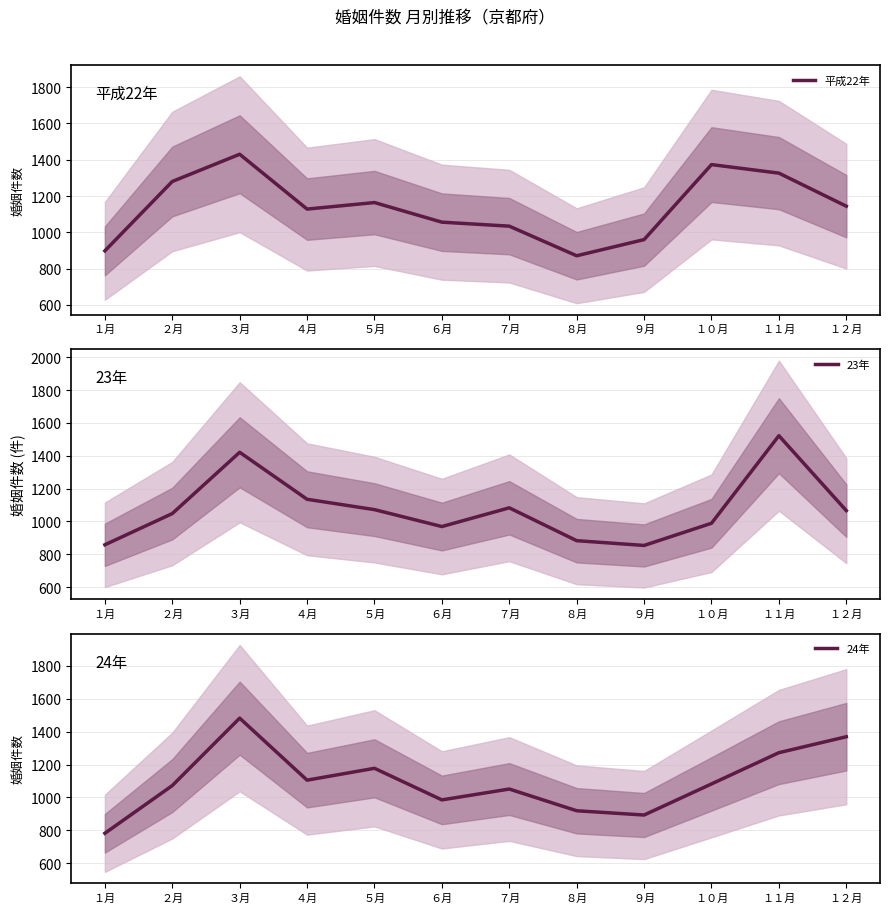

Rank the series by their average value, from highest to lowest.

平成22年, 24年, 23年